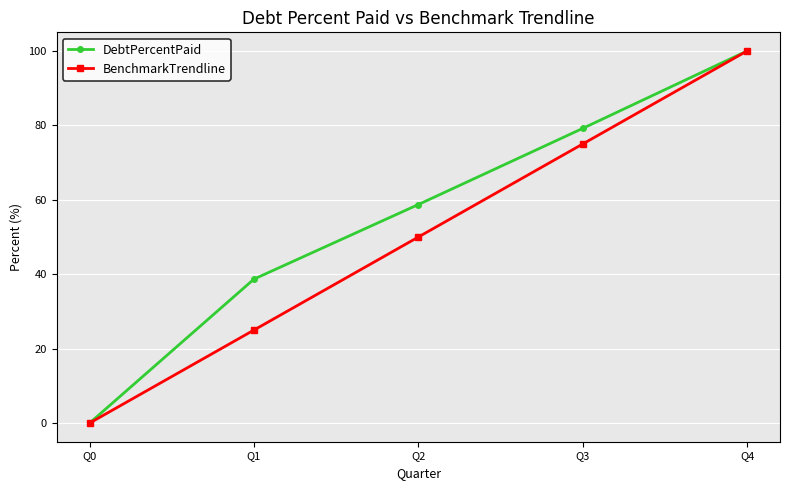

What are all the series names shown in the legend?

DebtPercentPaid, BenchmarkTrendline